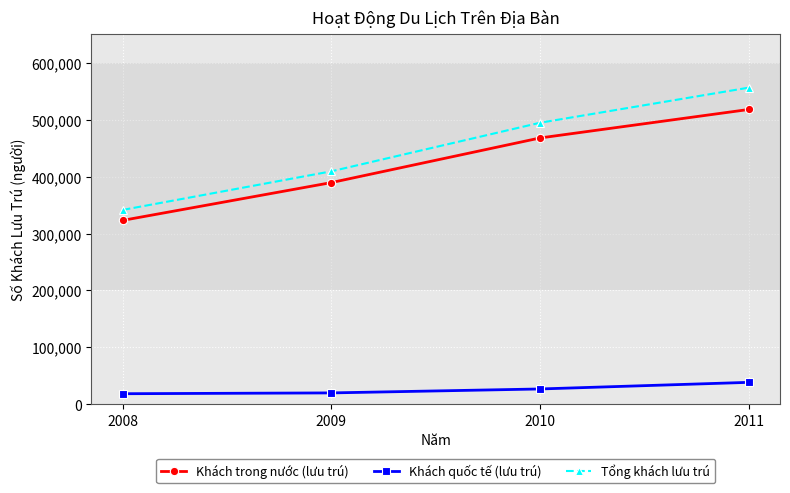

What is the difference between the maximum and minimum values in the Khách trong nước (lưu trú) series?

194931